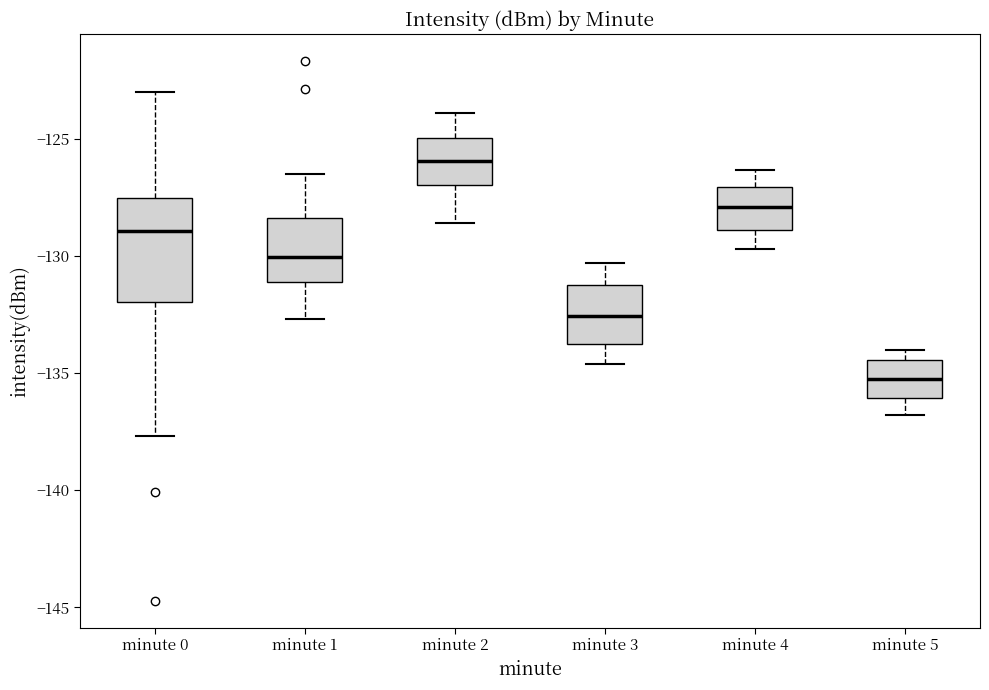

Reading left to right, read every box against the y-axis: the position of its median line, the range the box covers, and the ends of its whiskers. The values are not printed on the chart, so give them approximately, as read against the axis.

minute 0: median -129.0, box -132.0 to -127.5, whiskers -137.5 to -123.0
minute 1: median -130.0, box -131.0 to -128.5, whiskers -132.5 to -126.5
minute 2: median -126.0, box -127.0 to -125.0, whiskers -128.5 to -124.0
minute 3: median -132.5, box -133.5 to -131.0, whiskers -134.5 to -130.5
minute 4: median -128.0, box -129.0 to -127.0, whiskers -129.5 to -126.5
minute 5: median -135.0, box -136.0 to -134.5, whiskers -137.0 to -134.0